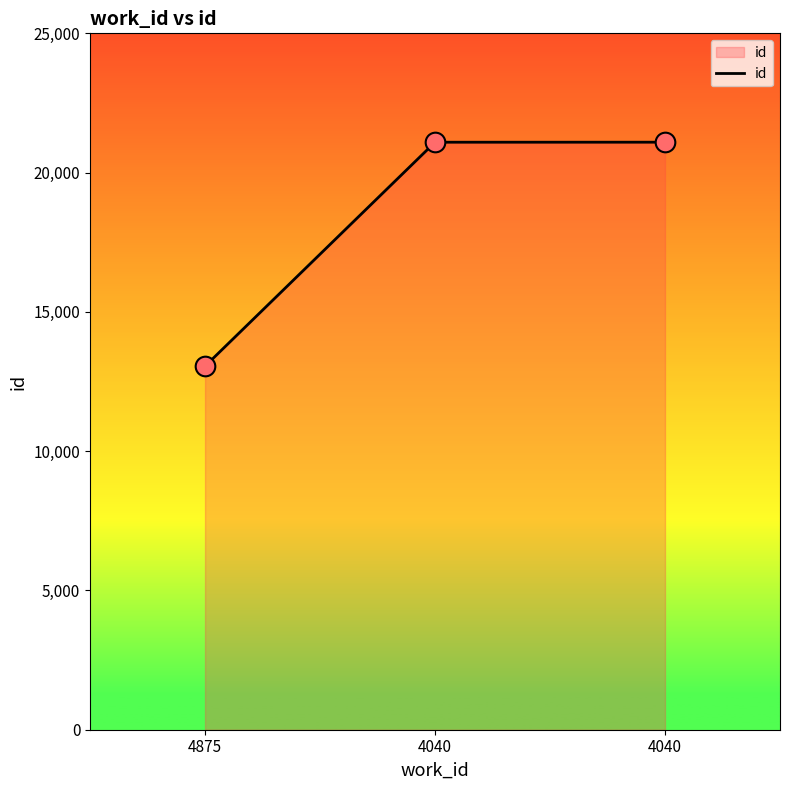

What is the ratio of the value at 4040 to the value at 4040?

1.0